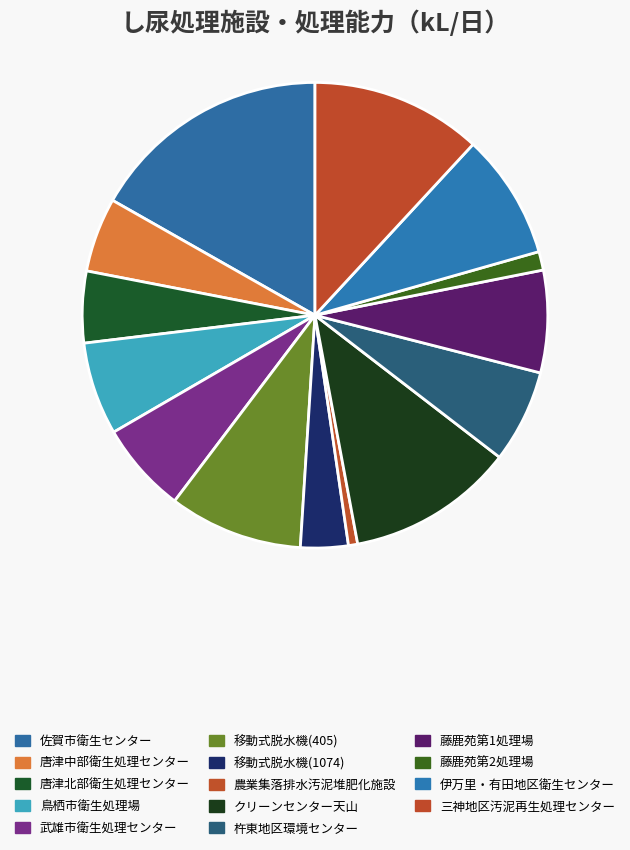

True or false: 伊万里・有田地区衛生センター accounts for 9% of the total.

True